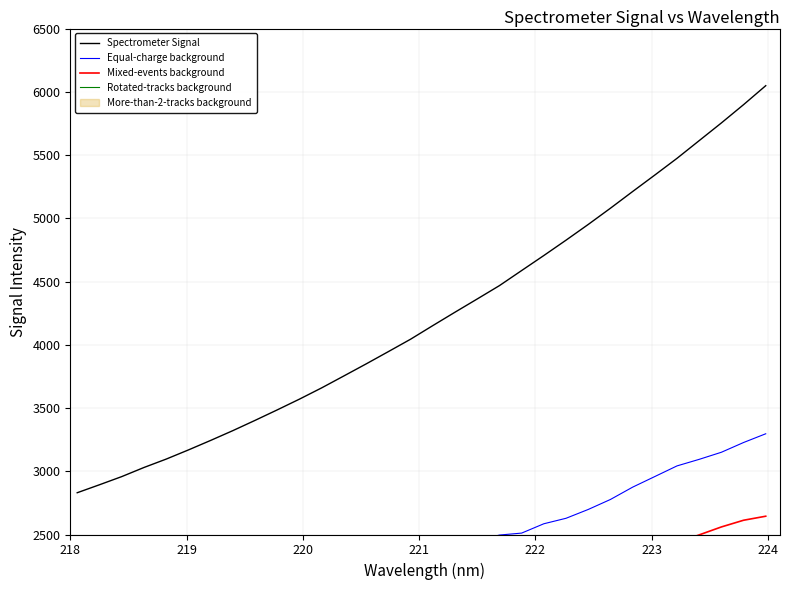

True or false: Mixed-events background and Rotated-tracks background cross at least once.

False